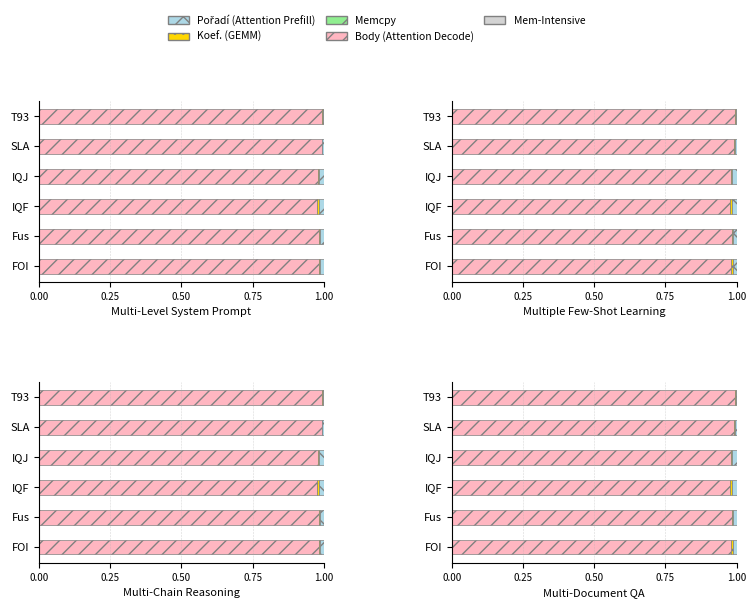

Which series has the largest range (max minus min)?

Body (Attention Decode)